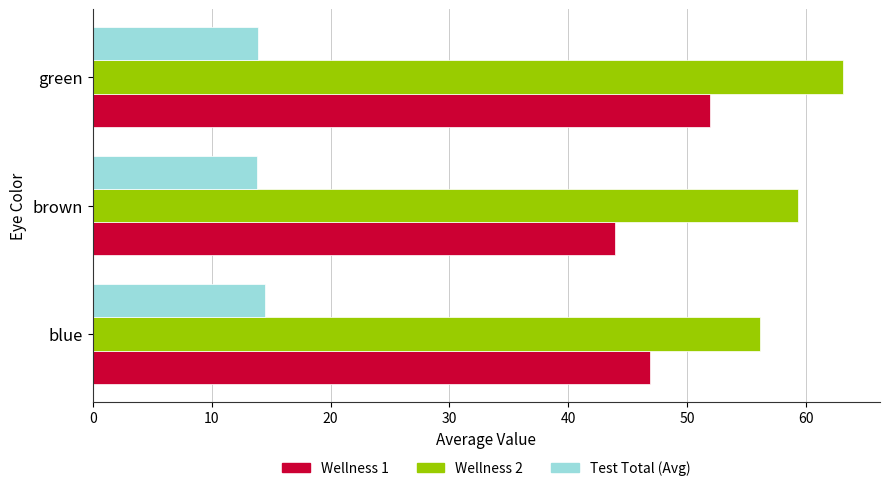

Is it true that Wellness 1 equals 31.4 at blue?

False